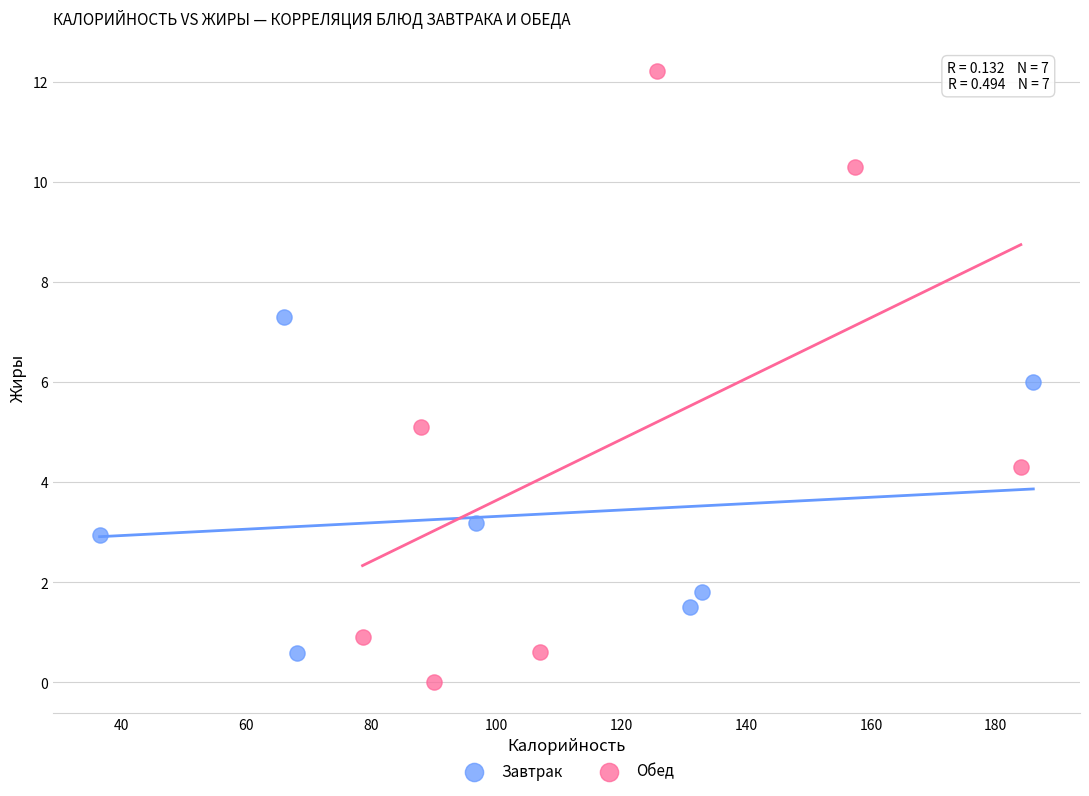

Which series has the widest spread of Y values?

Обед